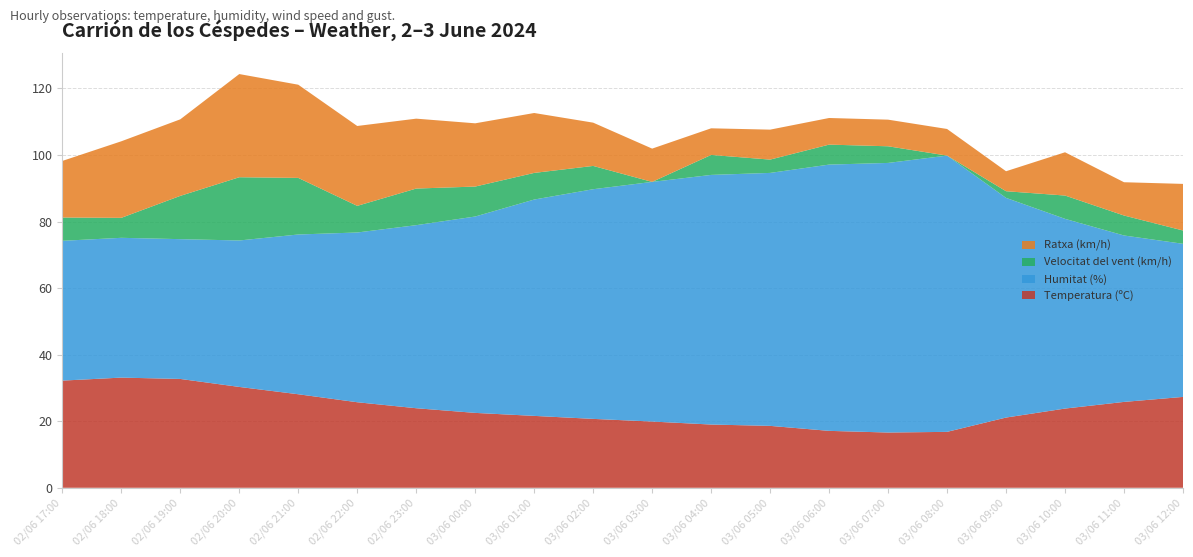

Reading right to left, extract all data points from this chart.

Temperatura (ºC): 03/06 12:00=27.3	03/06 11:00=25.8	03/06 10:00=23.8	03/06 09:00=21.1	03/06 08:00=16.8	03/06 07:00=16.6	03/06 06:00=17.1	03/06 05:00=18.6	03/06 04:00=19.0	03/06 03:00=19.9	03/06 02:00=20.7	03/06 01:00=21.6	03/06 00:00=22.5	02/06 23:00=23.9	02/06 22:00=25.7	02/06 21:00=28.1	02/06 20:00=30.3	02/06 19:00=32.7	02/06 18:00=33.1	02/06 17:00=32.2
Humitat (%): 03/06 12:00=46.0	03/06 11:00=50.0	03/06 10:00=57.0	03/06 09:00=66.0	03/06 08:00=83.0	03/06 07:00=81.0	03/06 06:00=80.0	03/06 05:00=76.0	03/06 04:00=75.0	03/06 03:00=72.0	03/06 02:00=69.0	03/06 01:00=65.0	03/06 00:00=59.0	02/06 23:00=55.0	02/06 22:00=51.0	02/06 21:00=48.0	02/06 20:00=44.0	02/06 19:00=42.0	02/06 18:00=42.0	02/06 17:00=42.0
Velocitat del vent (km/h): 03/06 12:00=4.0	03/06 11:00=6.0	03/06 10:00=7.0	03/06 09:00=2.0	03/06 08:00=0.0	03/06 07:00=5.0	03/06 06:00=6.0	03/06 05:00=4.0	03/06 04:00=6.0	03/06 03:00=0.0	03/06 02:00=7.0	03/06 01:00=8.0	03/06 00:00=9.0	02/06 23:00=11.0	02/06 22:00=8.0	02/06 21:00=17.0	02/06 20:00=19.0	02/06 19:00=13.0	02/06 18:00=6.0	02/06 17:00=7.0
Ratxa (km/h): 03/06 12:00=14.0	03/06 11:00=10.0	03/06 10:00=13.0	03/06 09:00=6.0	03/06 08:00=8.0	03/06 07:00=8.0	03/06 06:00=8.0	03/06 05:00=9.0	03/06 04:00=8.0	03/06 03:00=10.0	03/06 02:00=13.0	03/06 01:00=18.0	03/06 00:00=19.0	02/06 23:00=21.0	02/06 22:00=24.0	02/06 21:00=28.0	02/06 20:00=31.0	02/06 19:00=23.0	02/06 18:00=23.0	02/06 17:00=17.0